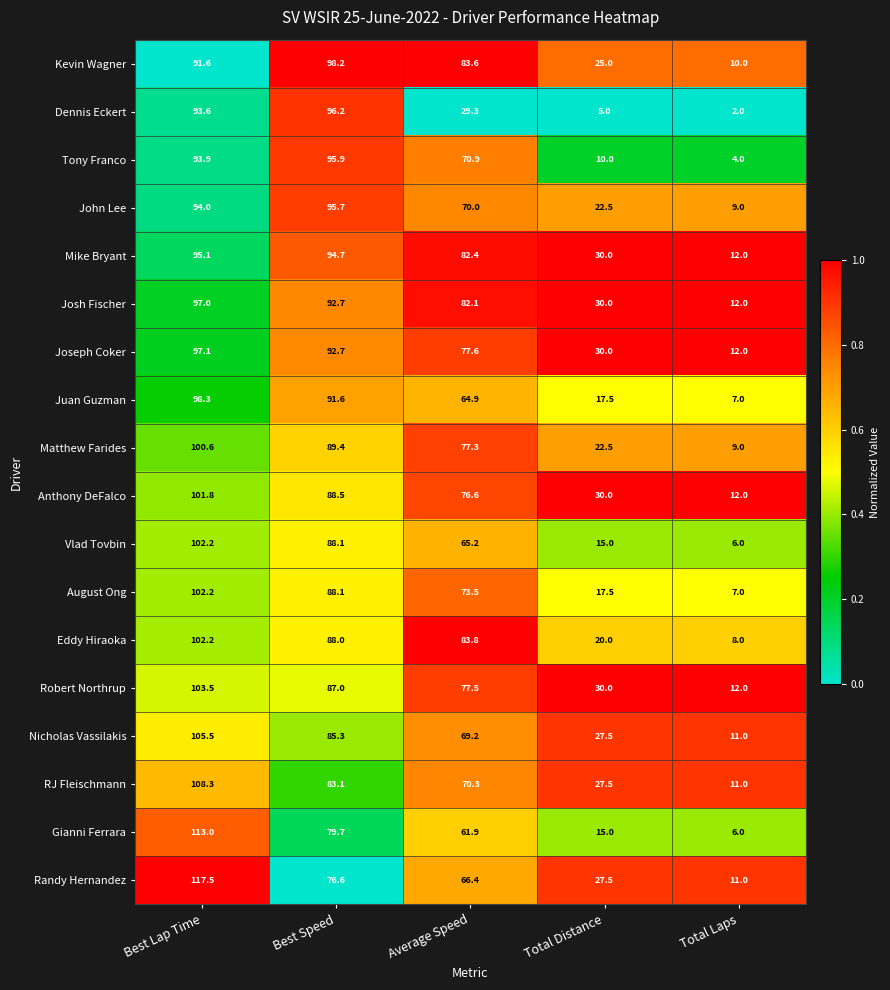

What is the average value of the Vlad Tovbin series?

55.3